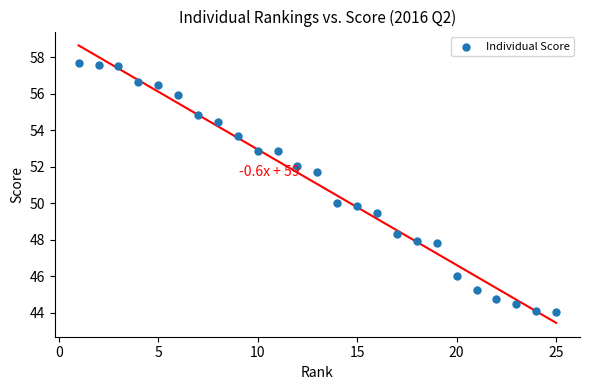

What is the range of Y values (max minus min)?

13.6